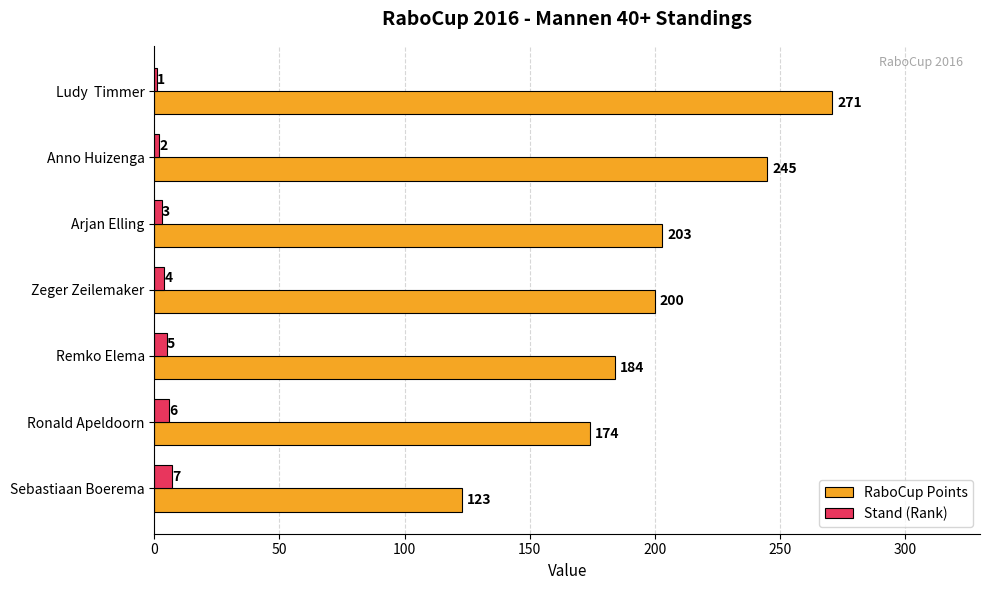

Is the value of RaboCup Points at Sebastiaan Boerema greater than the value of Stand (Rank) at Ronald Apeldoorn?

Yes